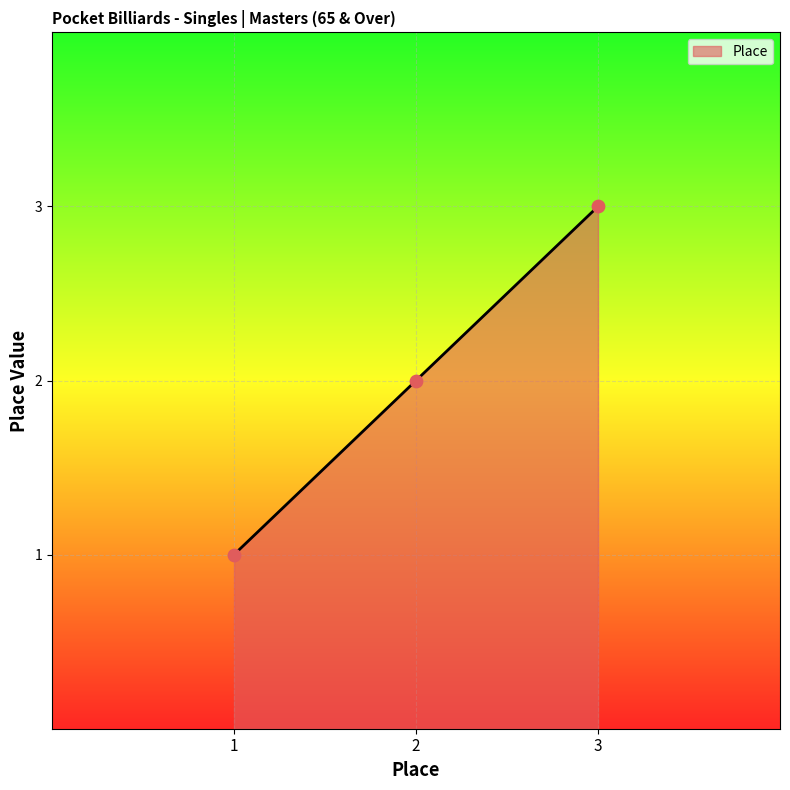

What is the change in value from 1 to 3?

+2